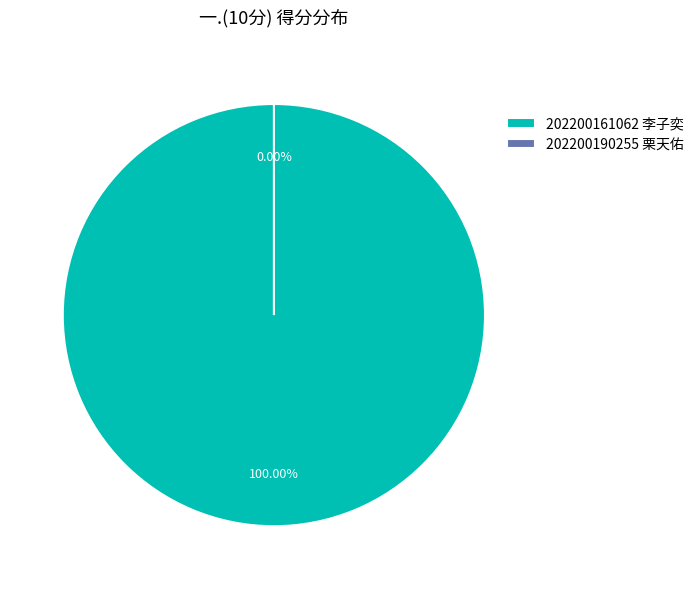

Combined, what portion of the pie is 202200190255 栗天佑 and 202200161062 李子奕?

100.0%